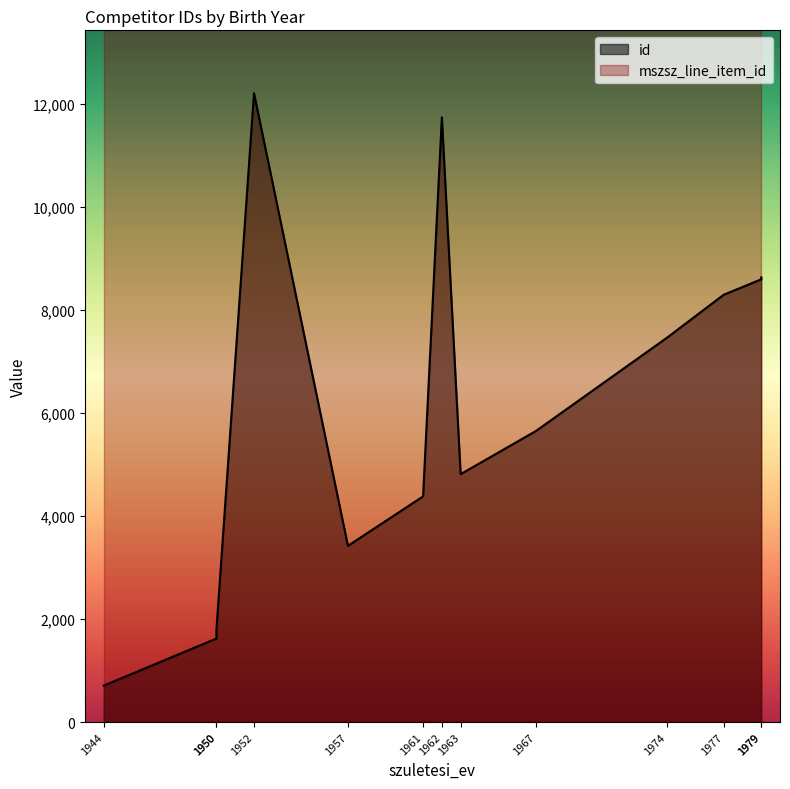

What is the average value of the mszsz_line_item_id series?

40054